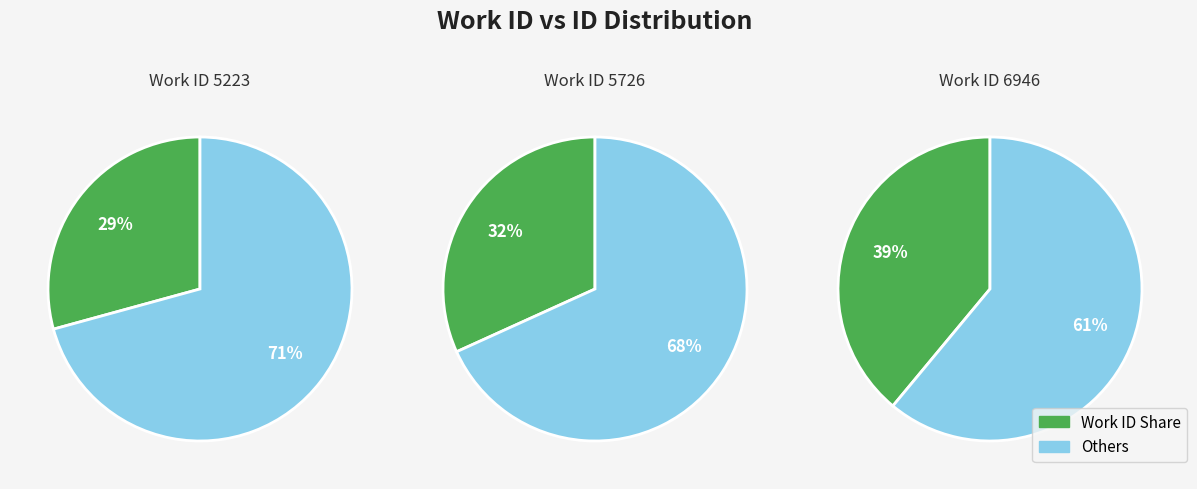

Do 5223 and 5726 together represent more than half of the pie?

Yes